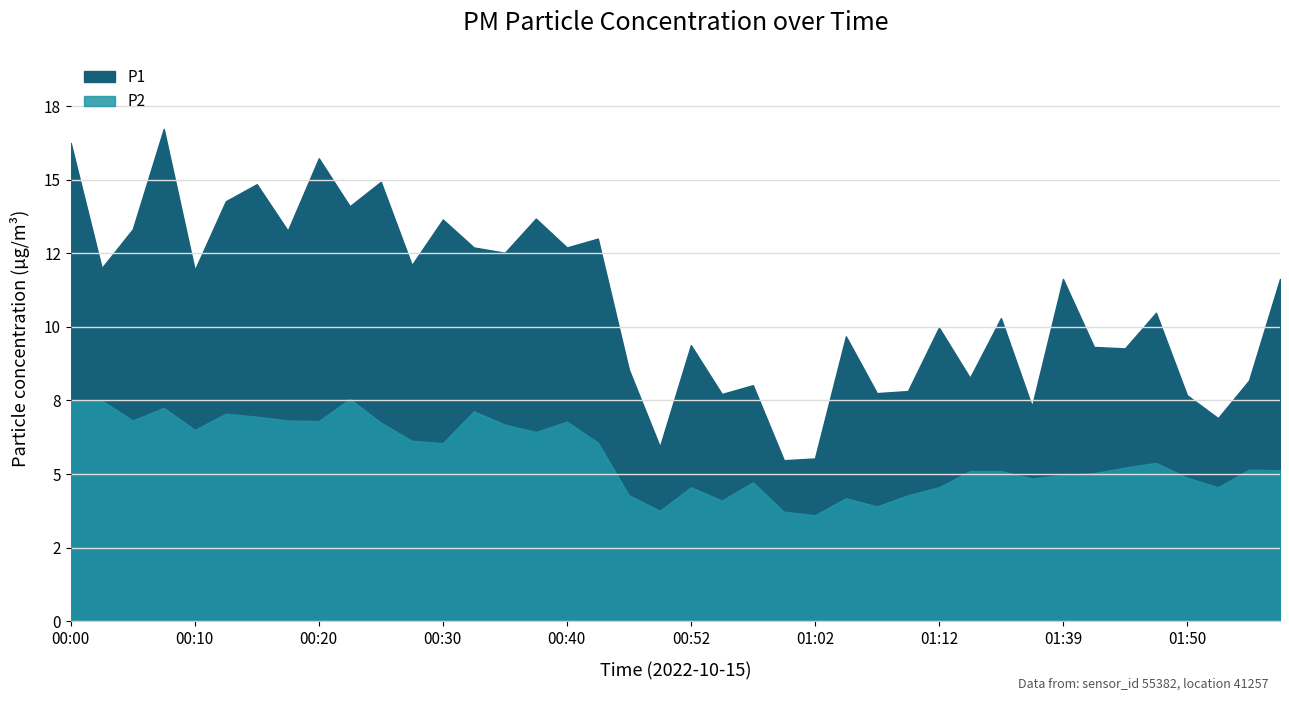

Reading right to left, what are all the values shown in this chart?

P1: 11.6	8.2	6.9	7.7	10.5	9.3	9.3	11.6	7.3	10.3	8.3	10.0	7.8	7.8	9.7	5.5	5.5	8.0	7.7	9.4	5.9	8.6	13.0	12.7	13.7	12.5	12.7	13.7	12.1	14.9	14.1	15.7	13.3	14.8	14.3	11.9	16.7	13.3	12.0	16.2
P2: 5.1	5.2	4.5	4.9	5.4	5.2	5.0	5.0	4.8	5.1	5.1	4.5	4.3	3.9	4.2	3.6	3.7	4.7	4.1	4.5	3.8	4.3	6.1	6.8	6.4	6.7	7.1	6.0	6.1	6.8	7.5	6.8	6.8	7.0	7.0	6.5	7.2	6.8	7.5	7.5